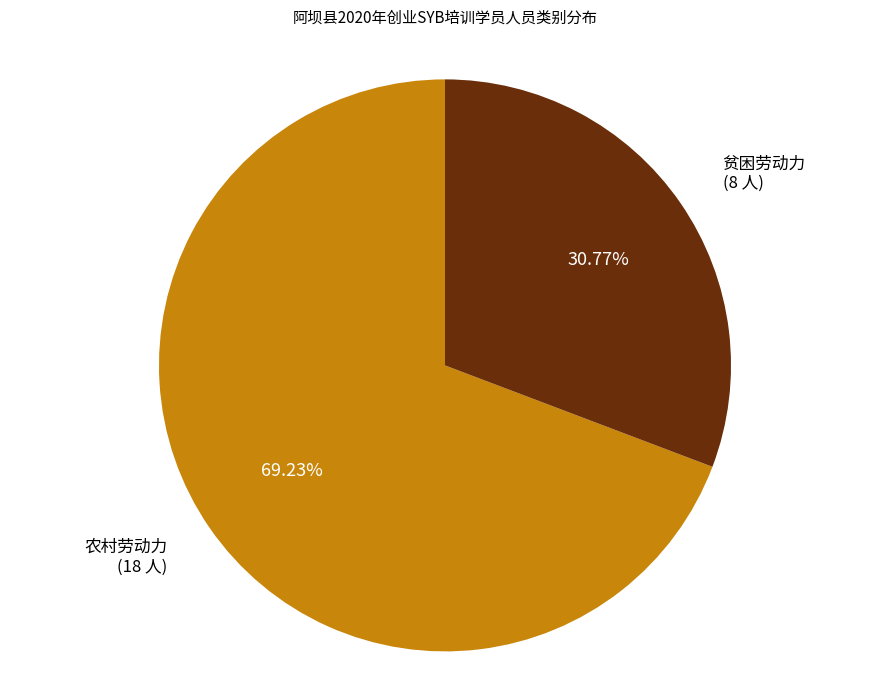

Is there a majority slice in this chart?

Yes